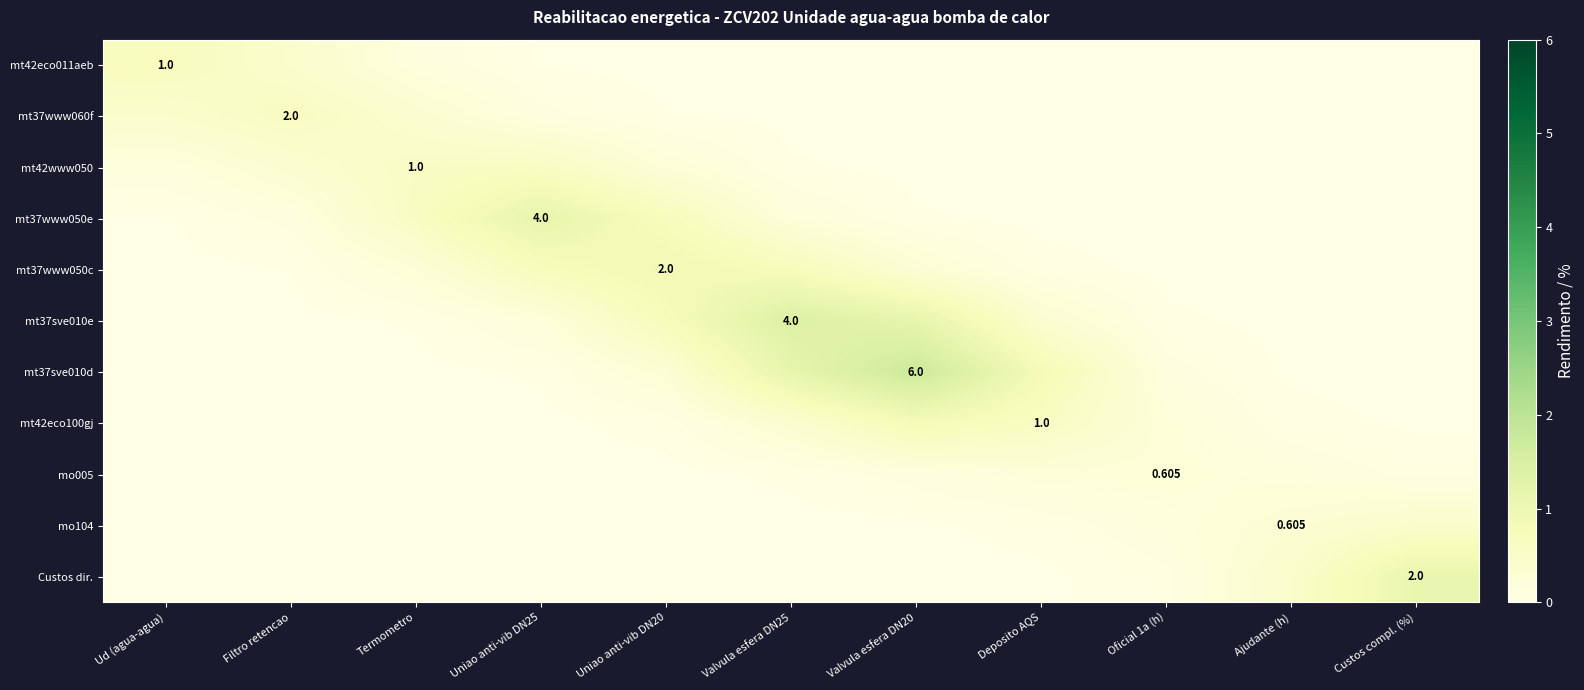

True or false: mt42www050 has a value of -0.3 at Custos compl. (%).

False